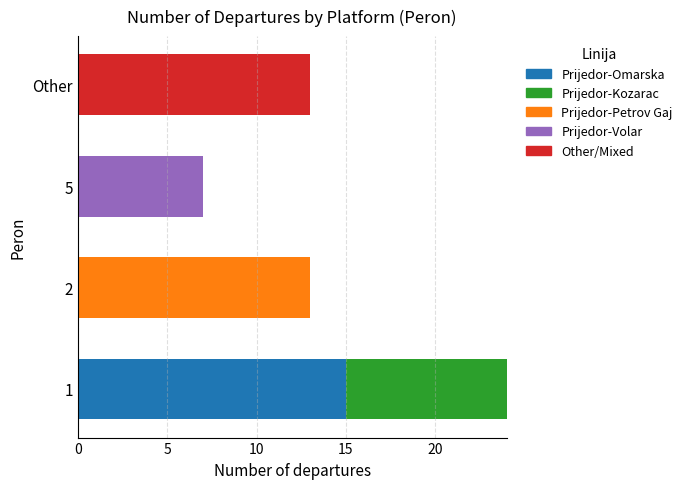

What is the maximum value for Prijedor-Omarska?

15